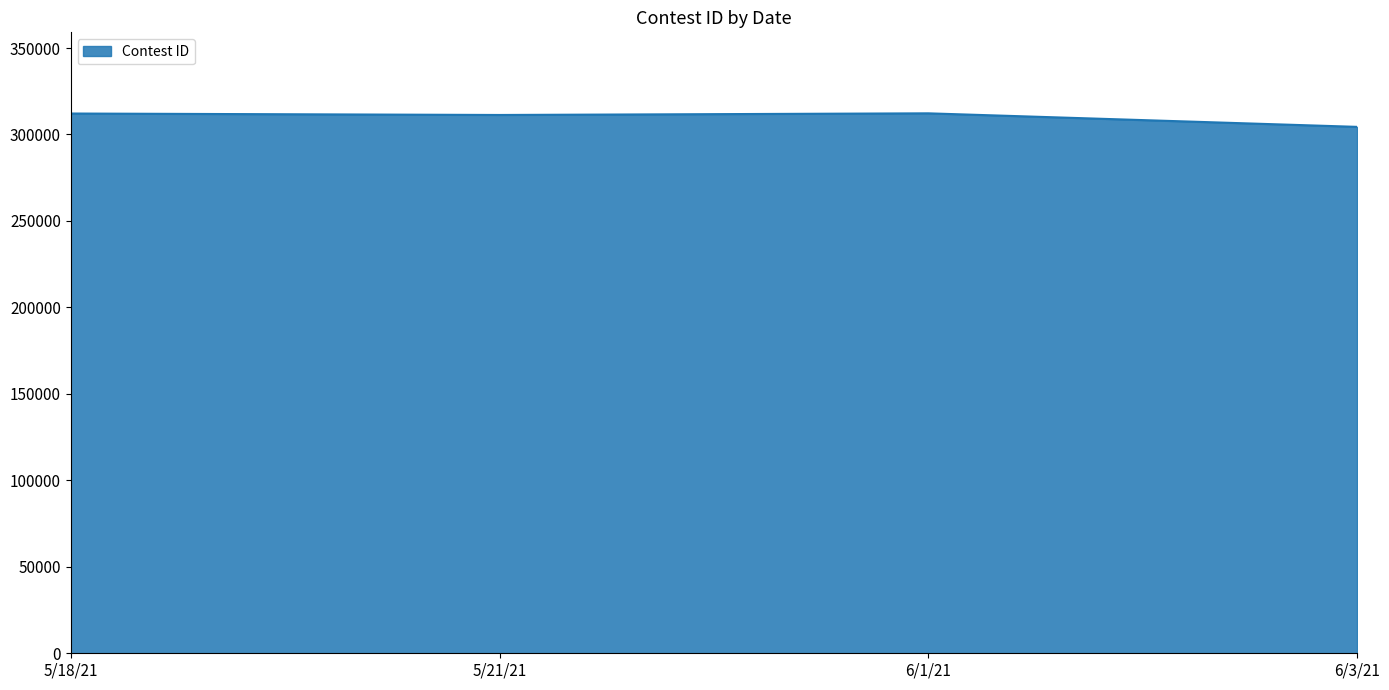

What is the greatest value displayed?

312238